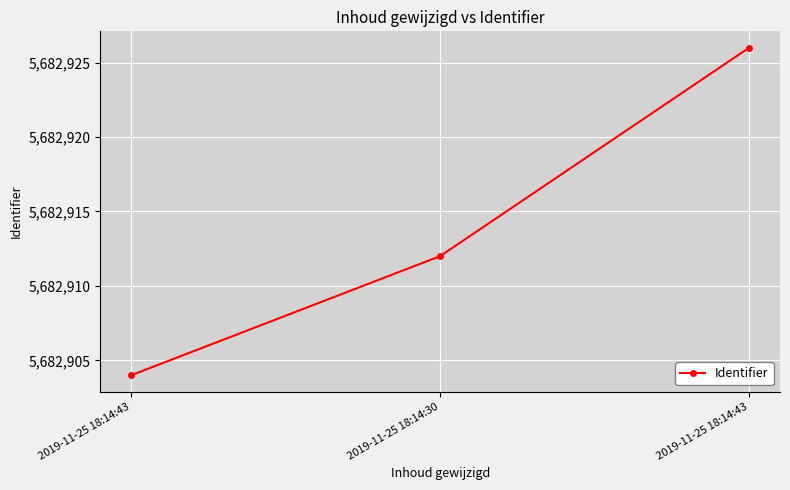

True or false: the data shows 7725343 at 2019-11-25 18:14:30.

False